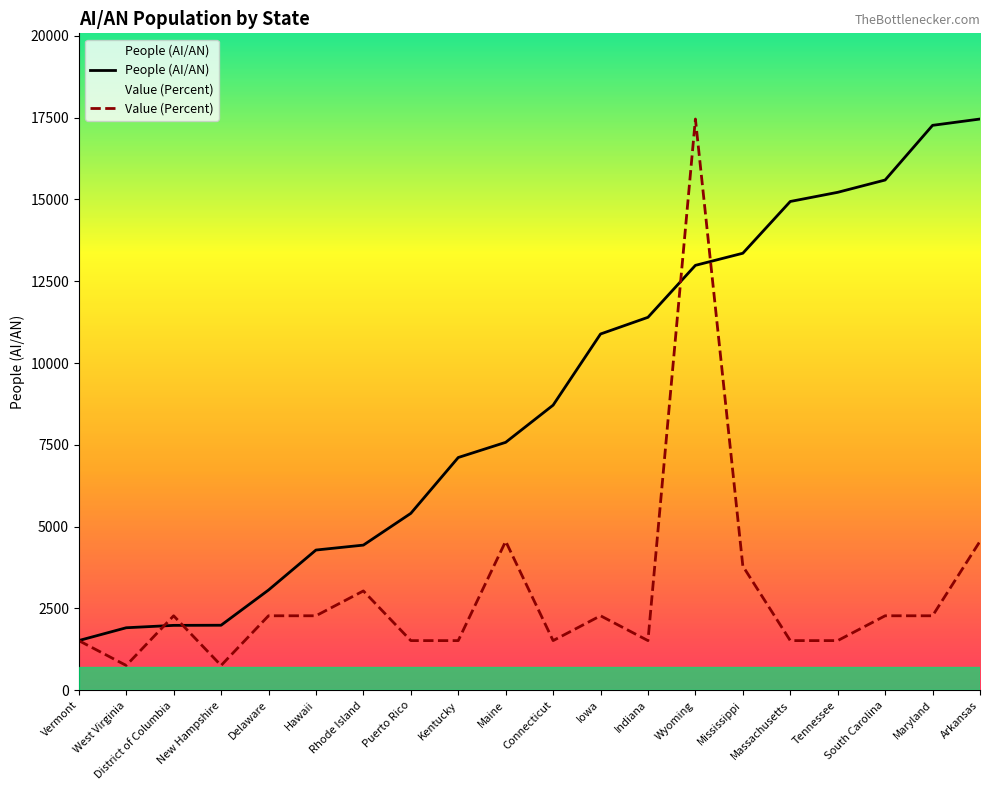

What is the label of the 10th point from the right?

Connecticut